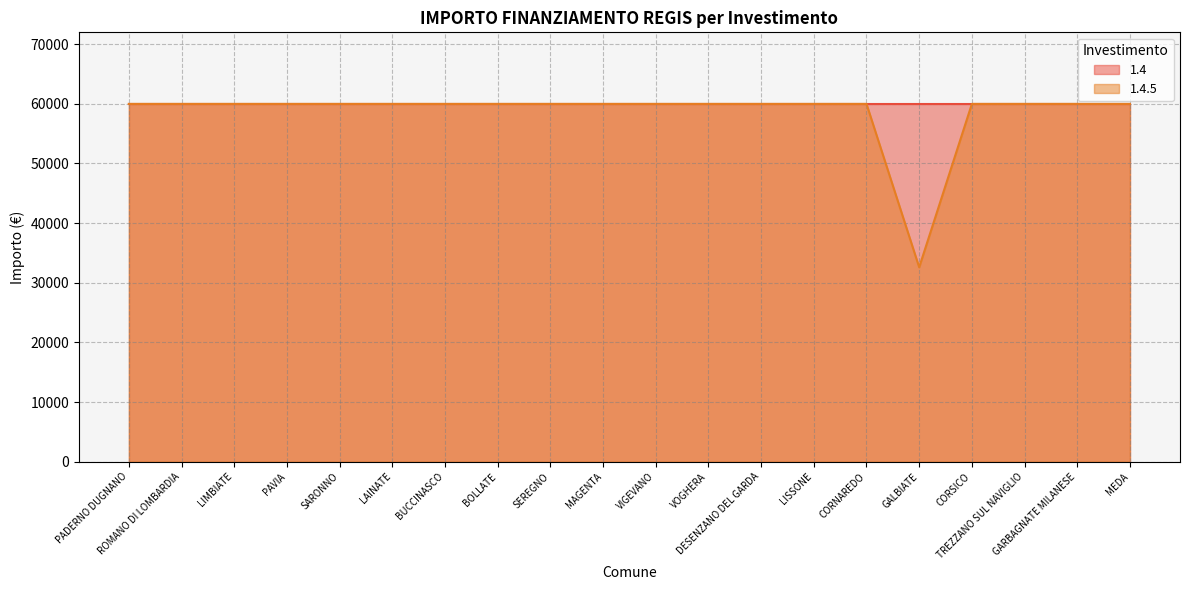

Is it true that the value at BOLLATE is 59966?

True